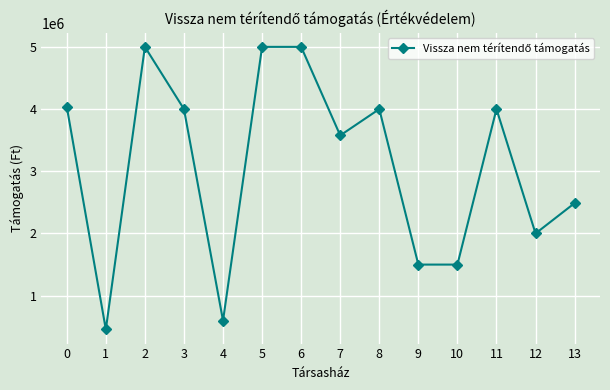

What is the smallest value displayed?

457200